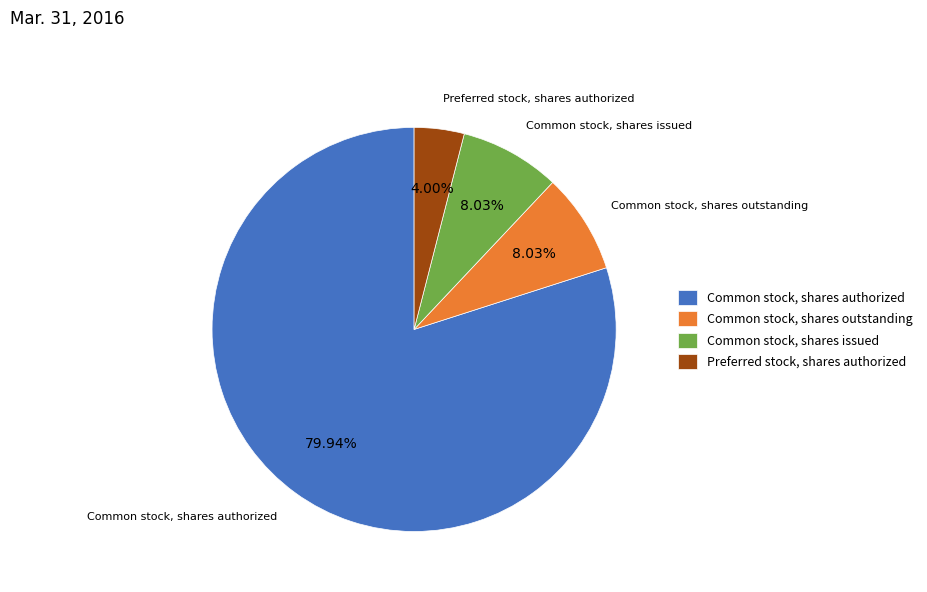

Approximately how many times larger is the value at Preferred stock, shares authorized compared to Common stock, shares issued?

0.5